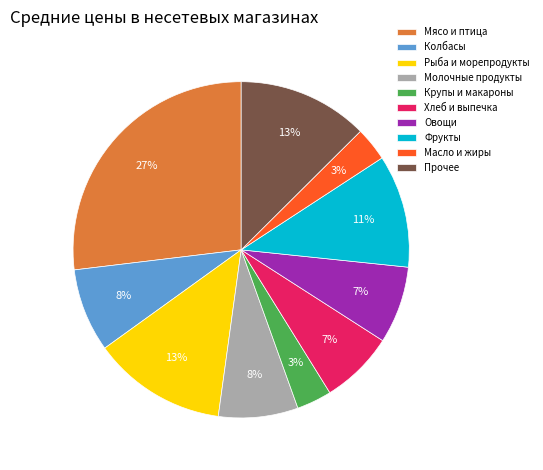

The Крупы и макароны slice represents 3% of the pie. True or false?

True